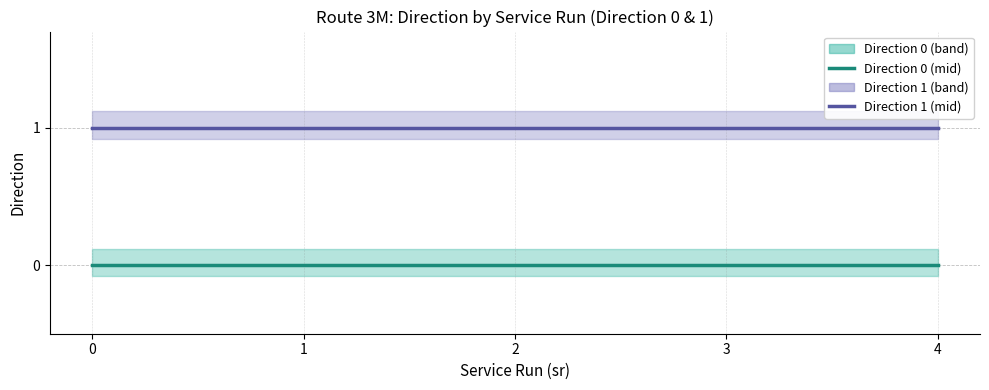

Reading left to right, extract all data points from this chart.

Direction 0 (mid): 0	0	0	0	0
Direction 1 (mid): 1	1	1	1	1